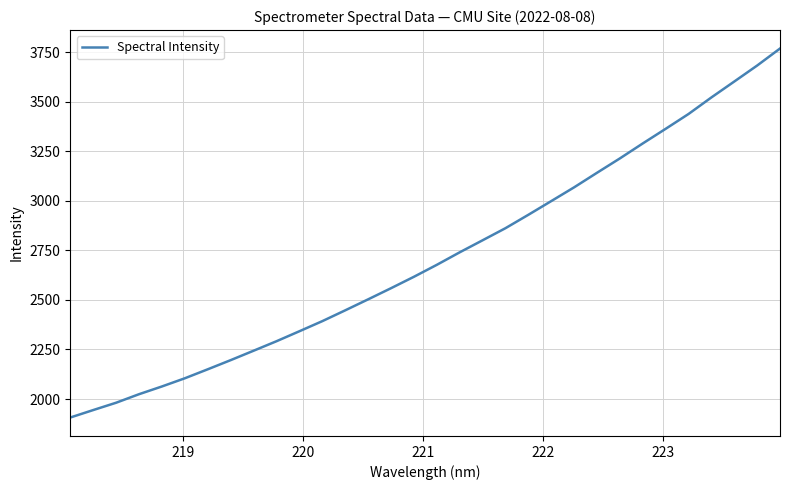

What is the minimum value shown in the chart?

1906.6